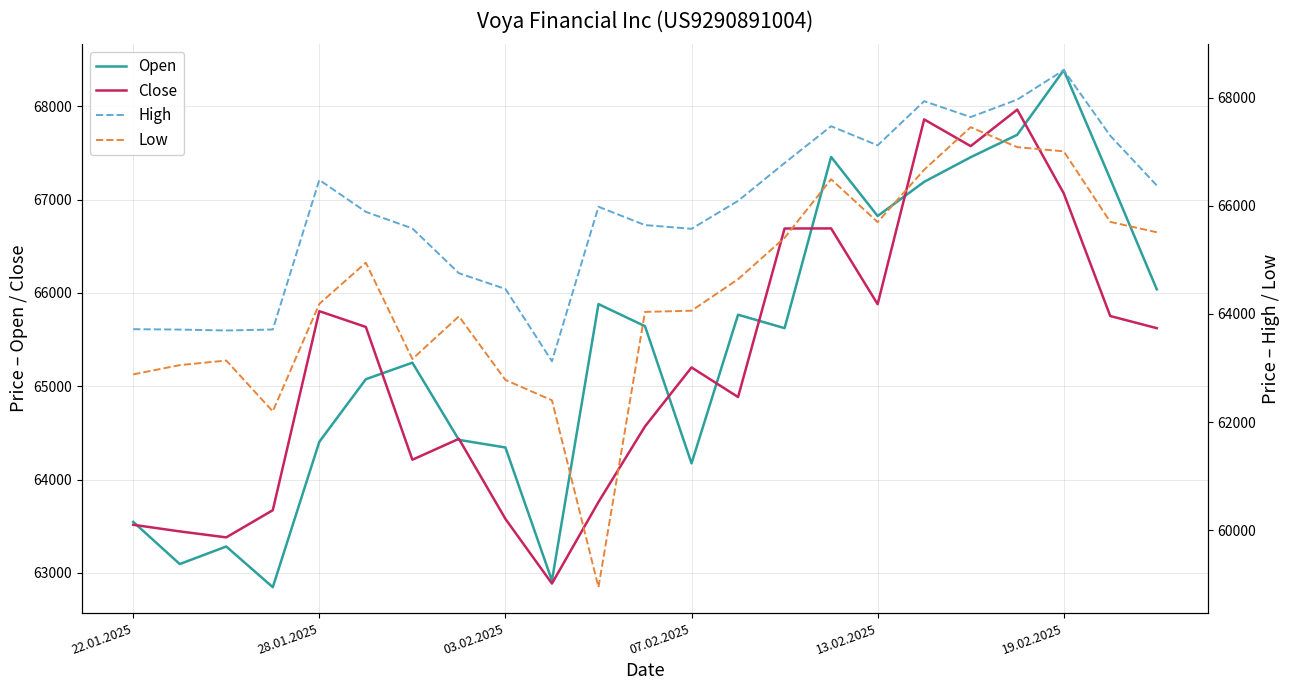

How many data points in High are above 65983?

11